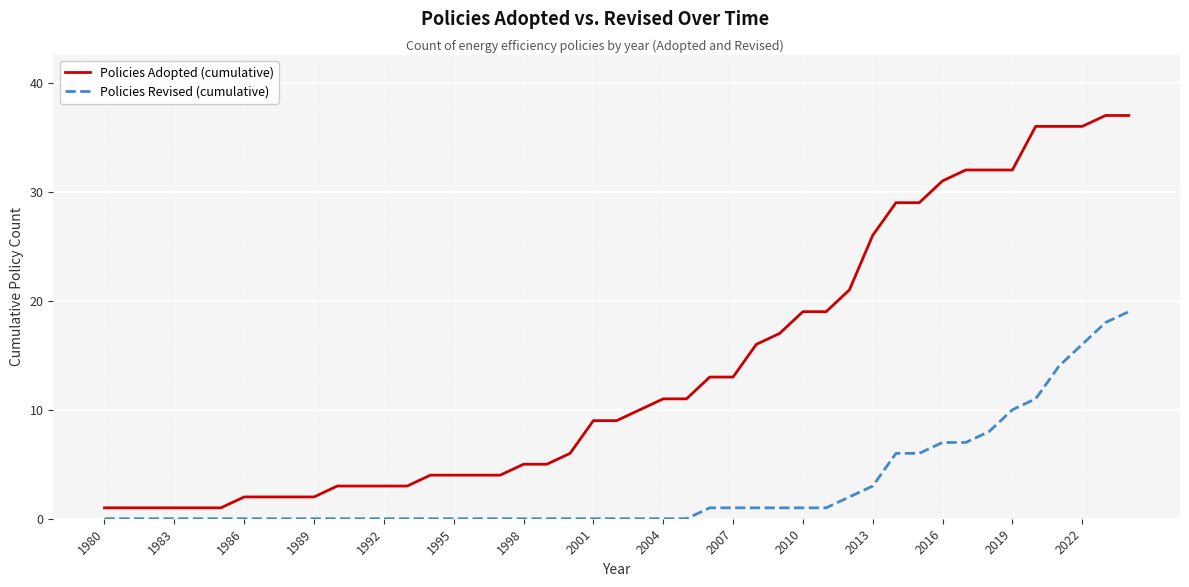

Which series has the largest range (max minus min)?

Policies Adopted (cumulative)